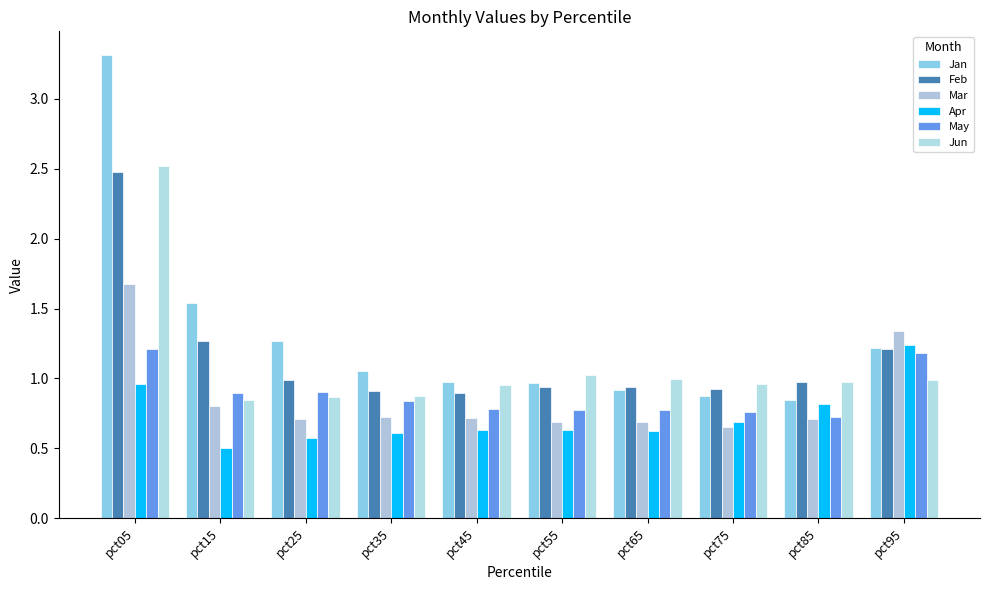

Which has a higher value, pct85 or pct15?

pct15